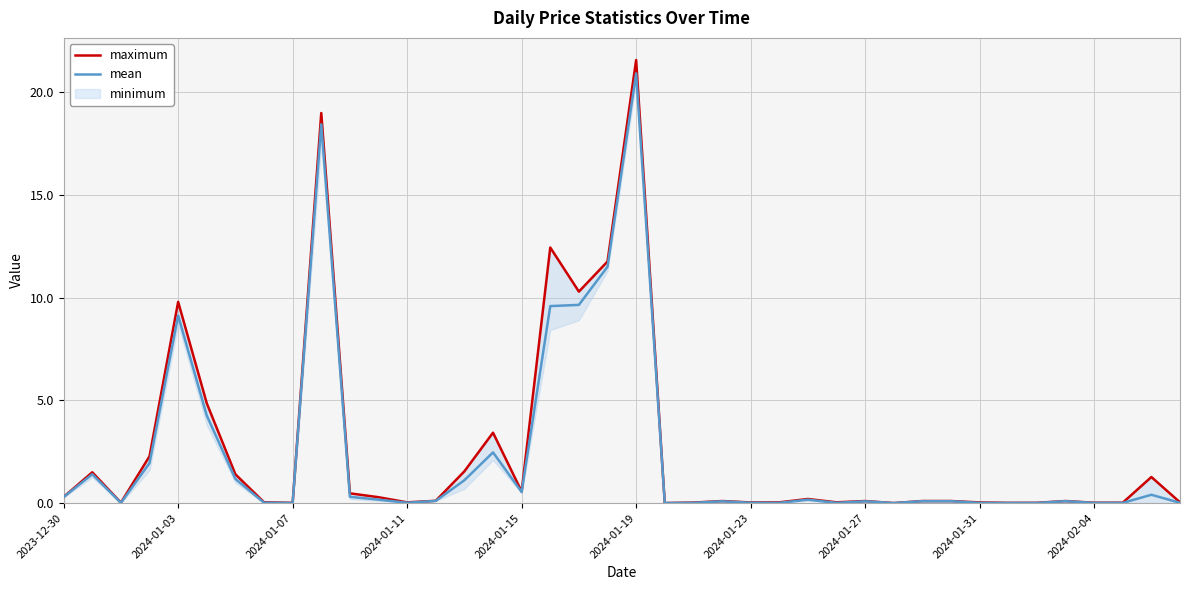

Which series has the largest total across all categories?

maximum